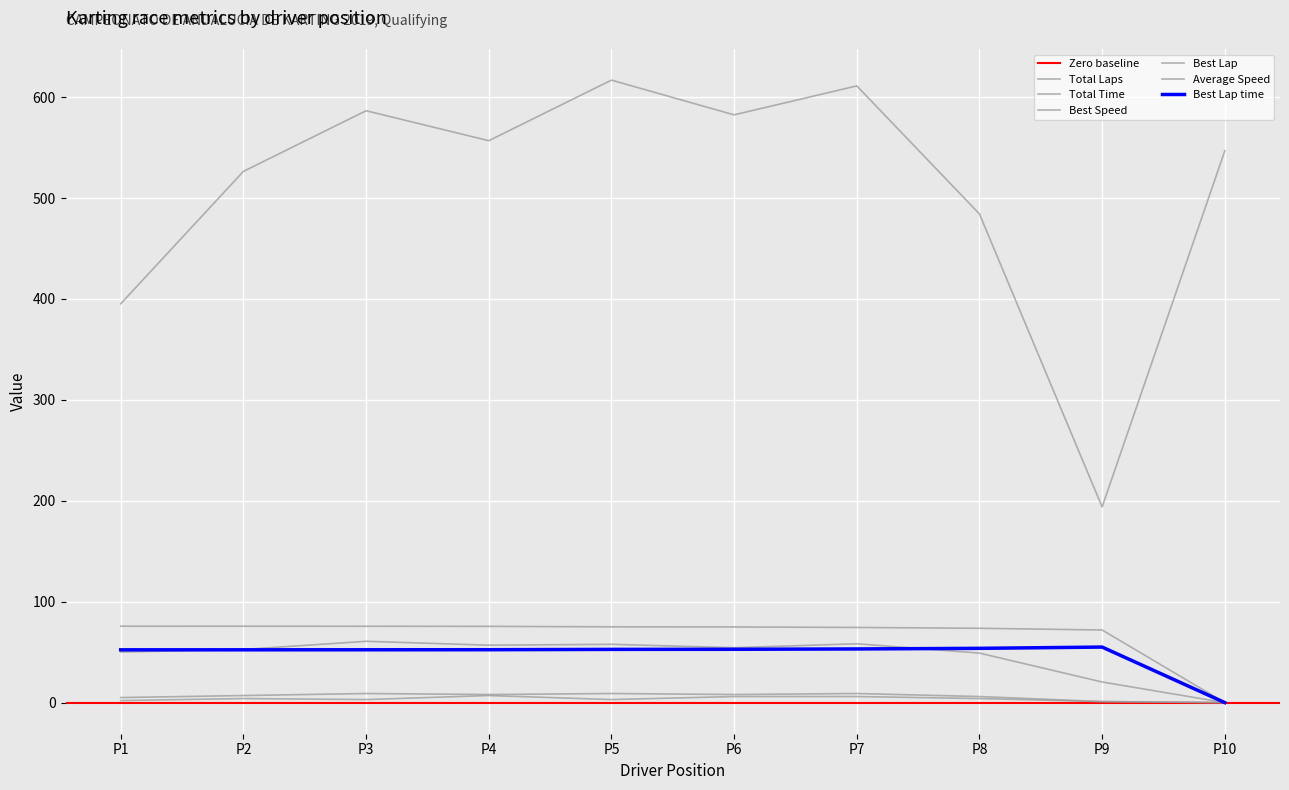

How many values in Average Speed are above zero?

9